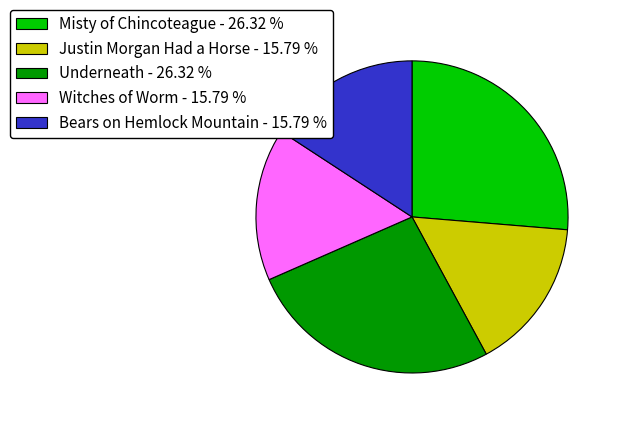

Do Misty of Chincoteague - 26.32 % and Witches of Worm - 15.79 % together represent more than half of the pie?

No